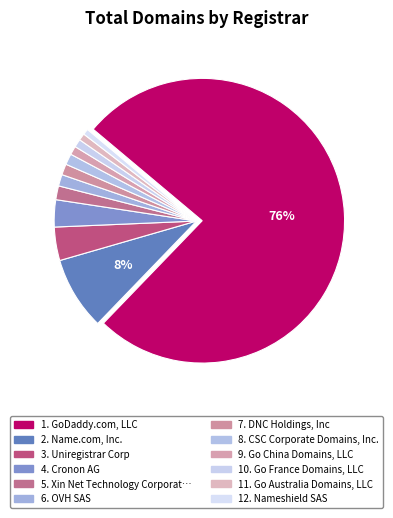

What is the largest slice in the pie chart?

GoDaddy.com, LLC